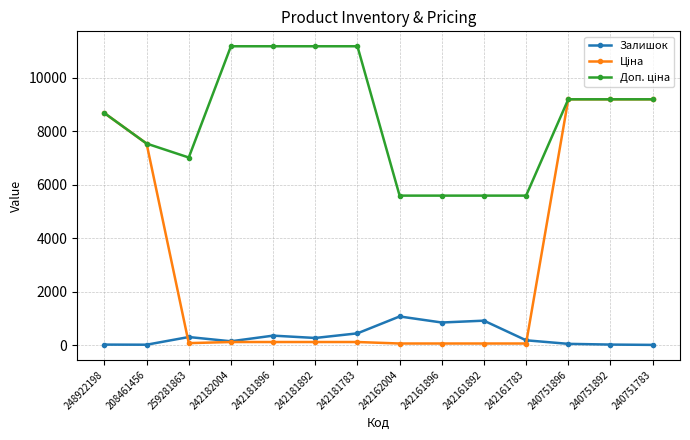

What is the label of the 3rd point from the right?

240751896